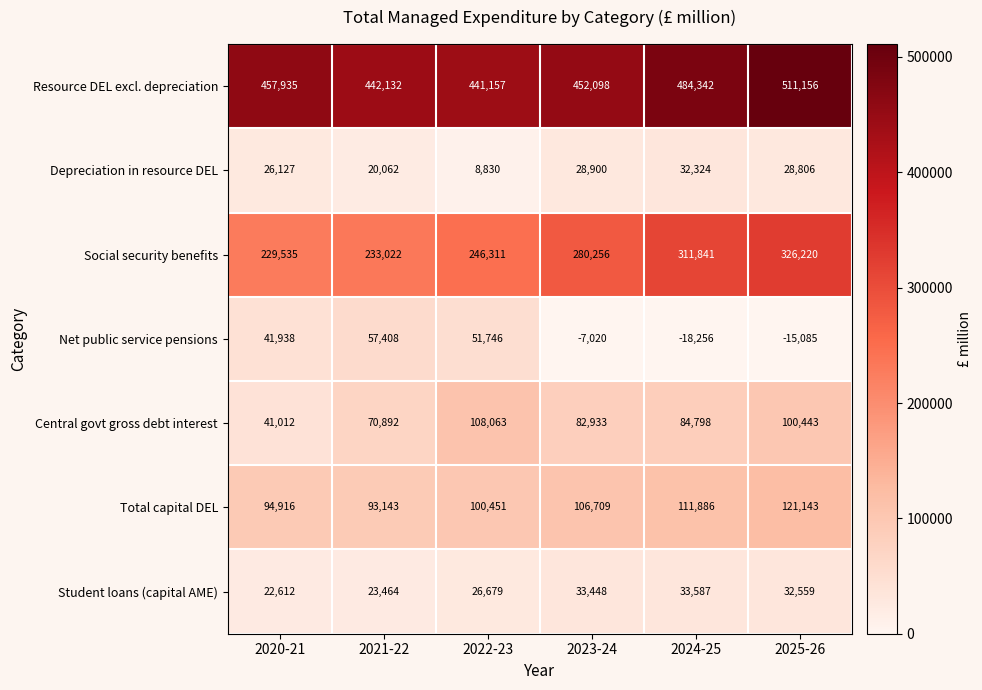

How many data points in Social security benefits are less than 280256?

3